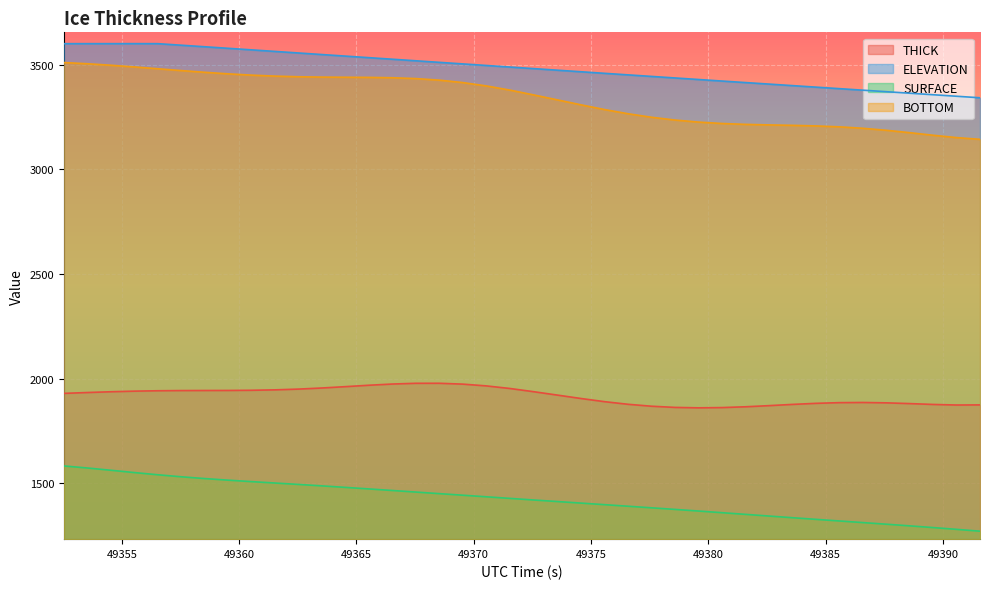

At which category is the sum across all series the highest?

49352.53